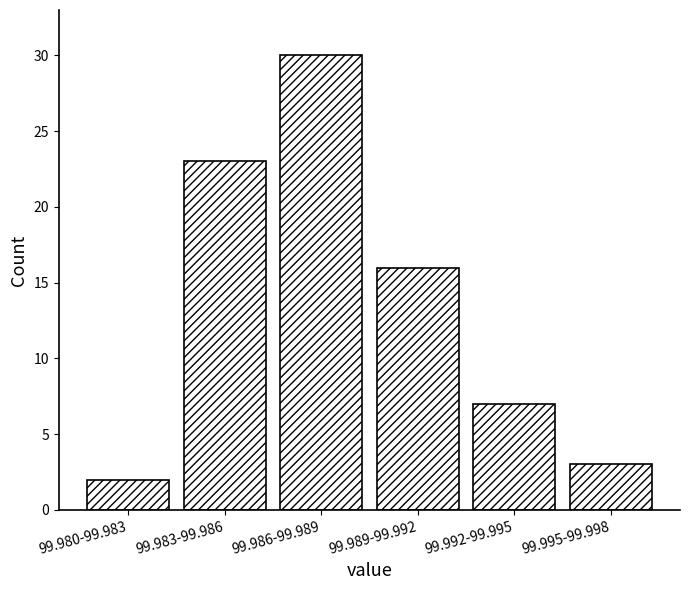

Reading left to right, list all the values displayed in this chart.

2	23	30	16	7	3